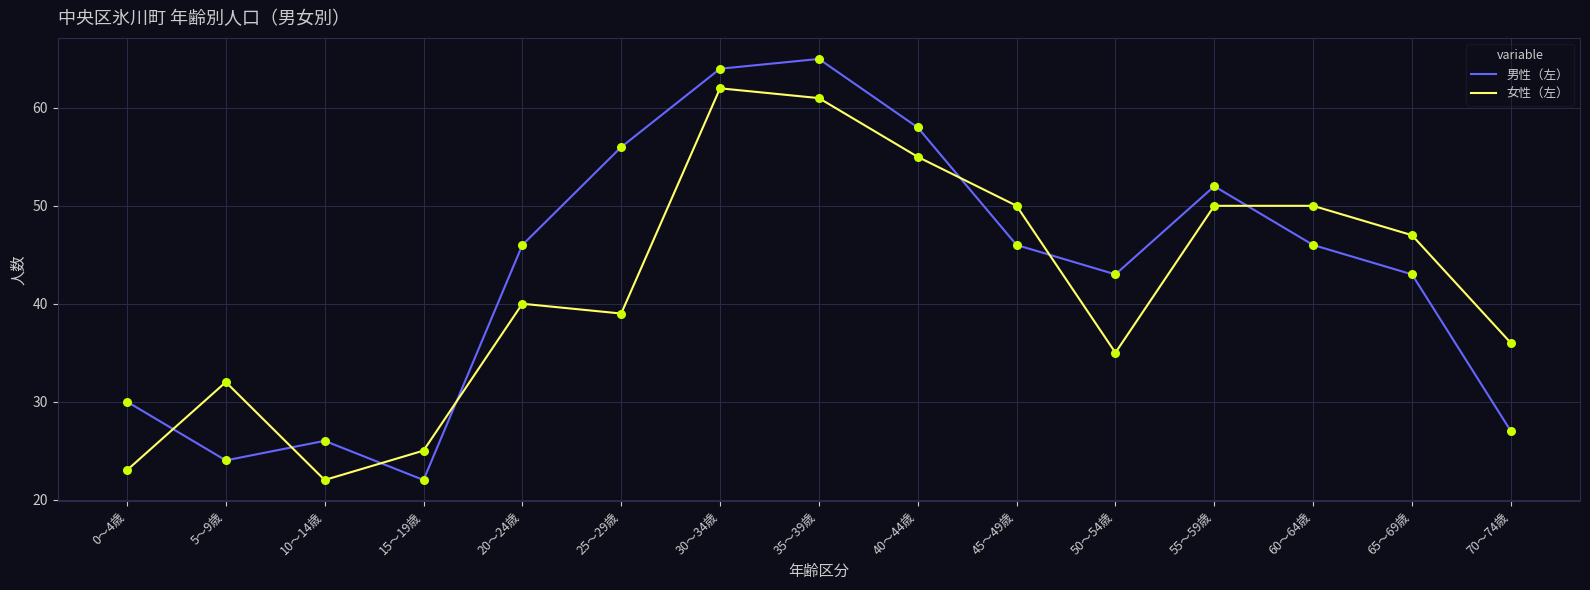

Between 40～44歳 and 45～49歳, which series saw the biggest shift?

男性（左）